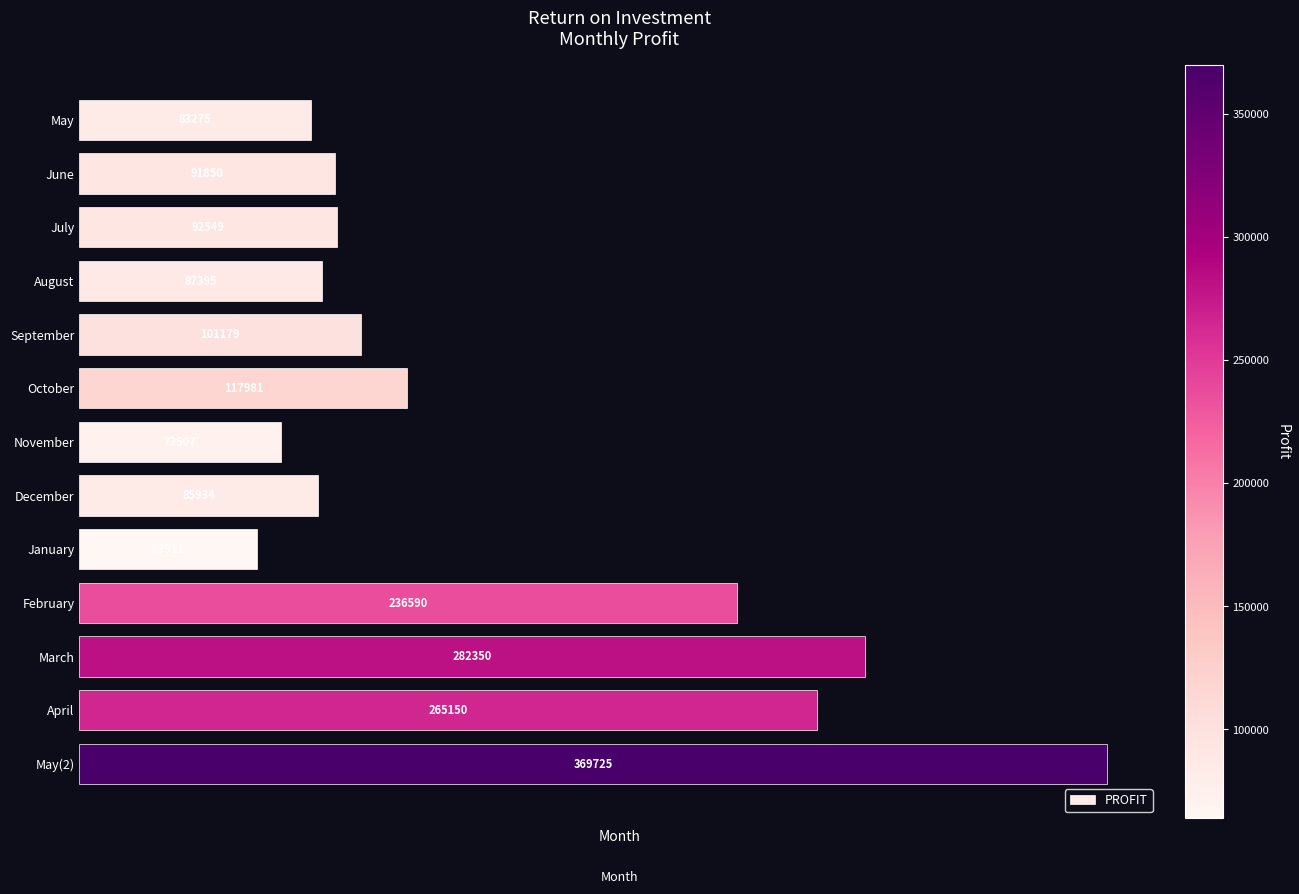

Reading bottom to top, list all the values displayed in this chart.

May(2)=369725	April=265150	March=282350	February=236590	January=63911	December=85934	November=72507	October=117981	September=101179	August=87395	July=92549	June=91850	May=83275